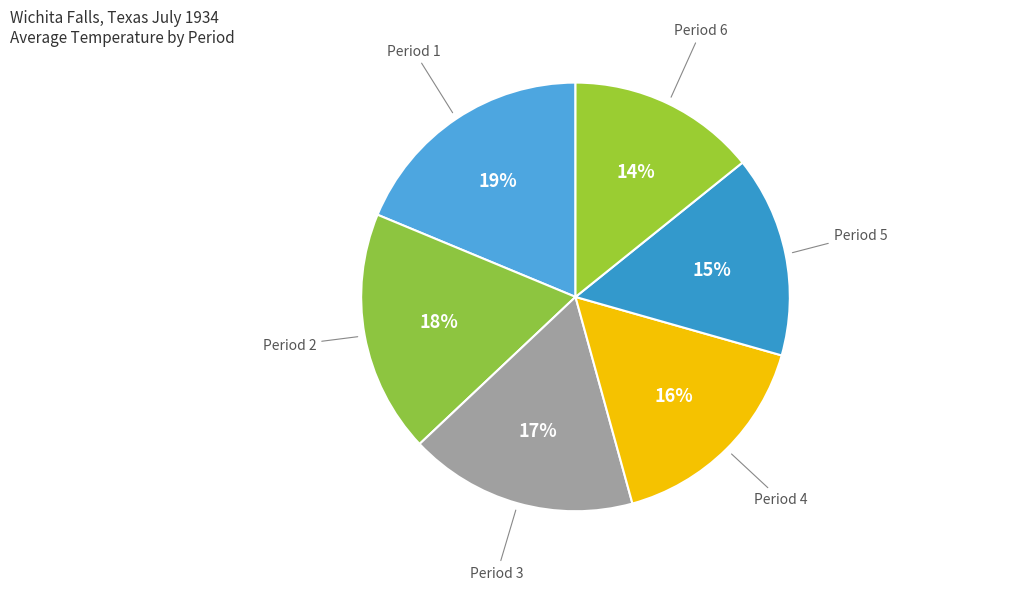

Which category has the biggest portion of the pie?

Period 1